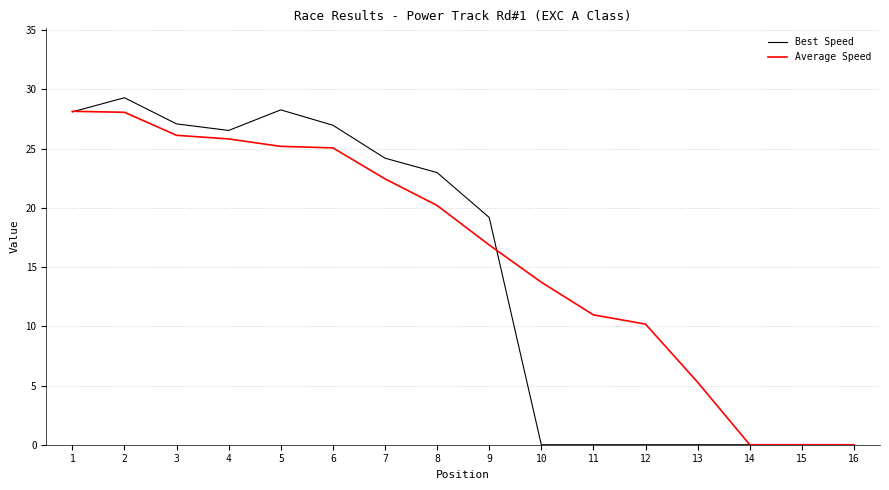

Which series has the largest range (max minus min)?

Best Speed